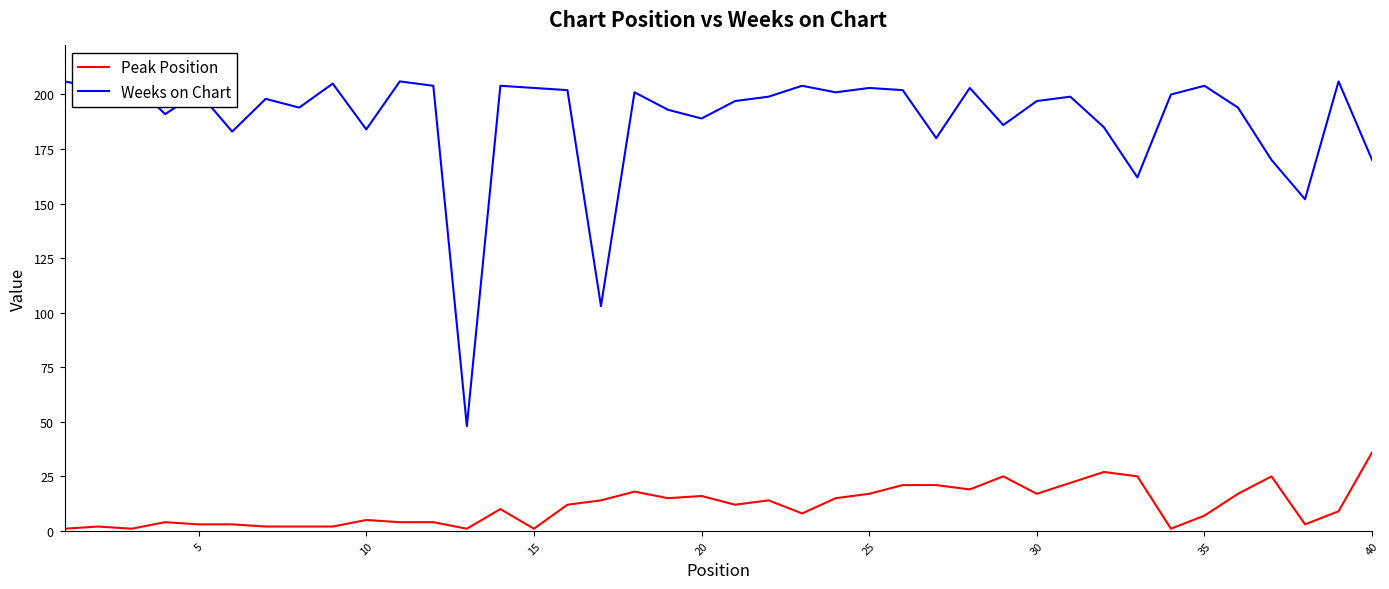

What is the average value of the Weeks on Chart series?

188